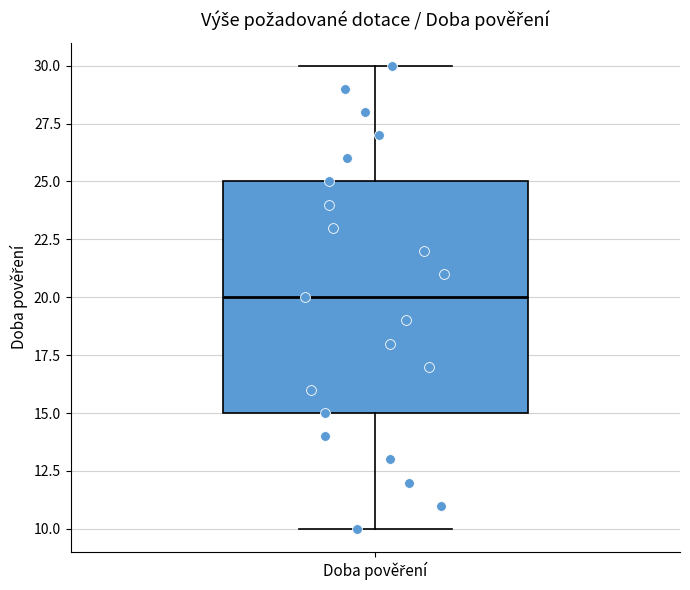

Read this box plot against the y-axis: the position of the median line, the range covered by the box, and the ends of both whiskers. The values are not printed on the chart, so give them approximately, as read against the axis.

median 20, box 15 to 25, whiskers 10 to 30